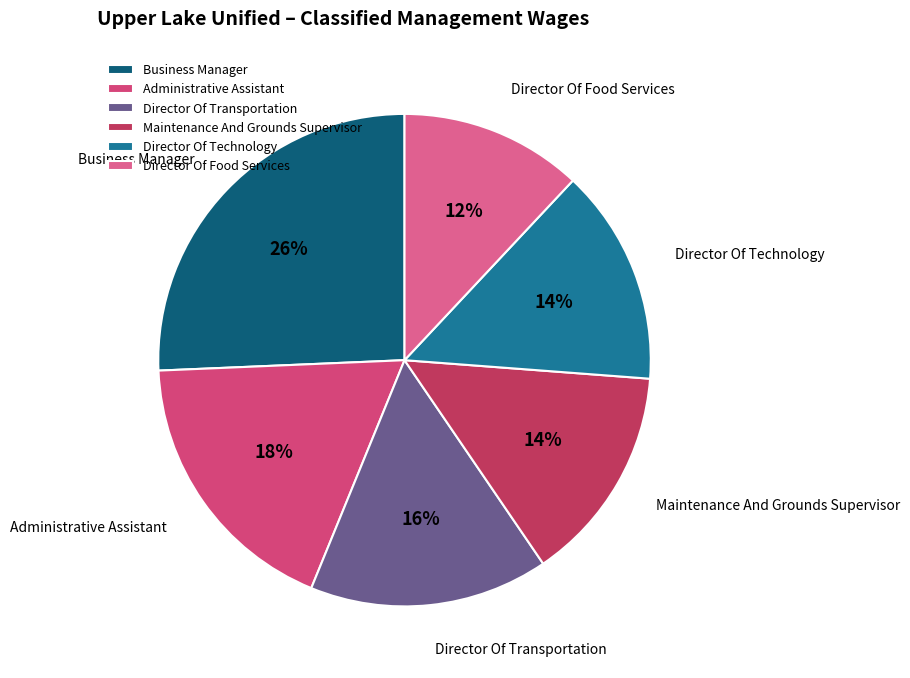

Is Director Of Food Services the majority of the pie?

No